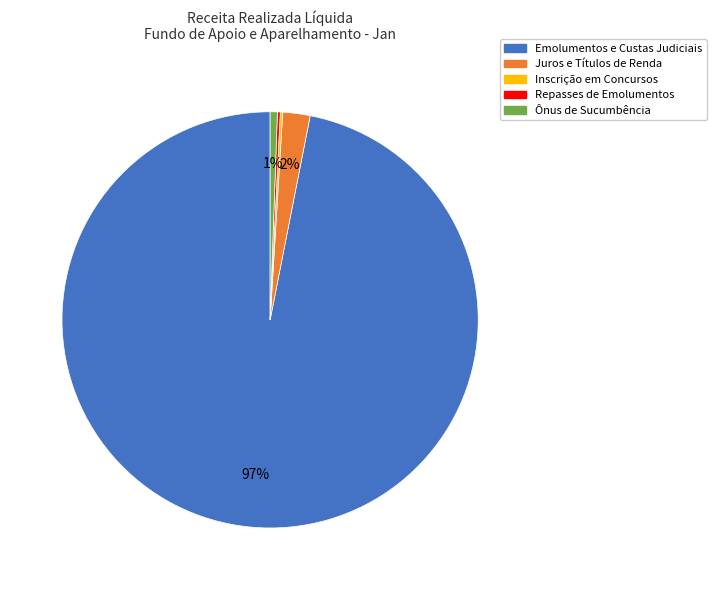

Does Emolumentos e Custas Judiciais account for over 50% of the chart?

Yes